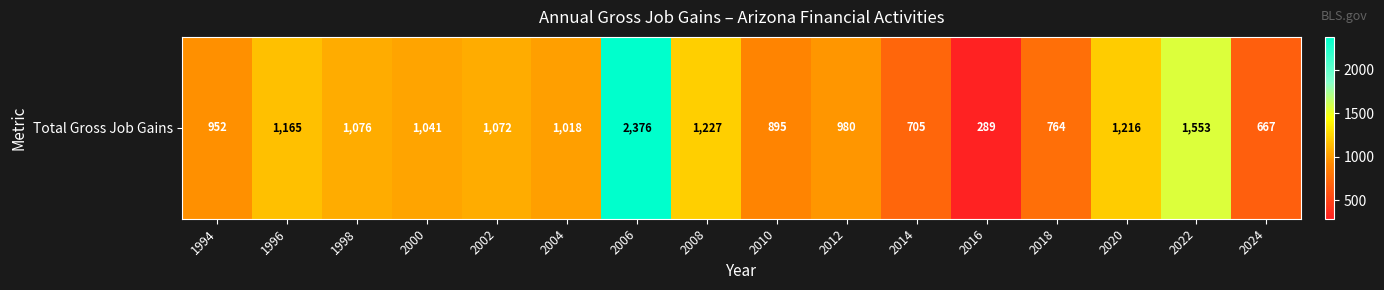

At which label is the value closest to 1332?

2008